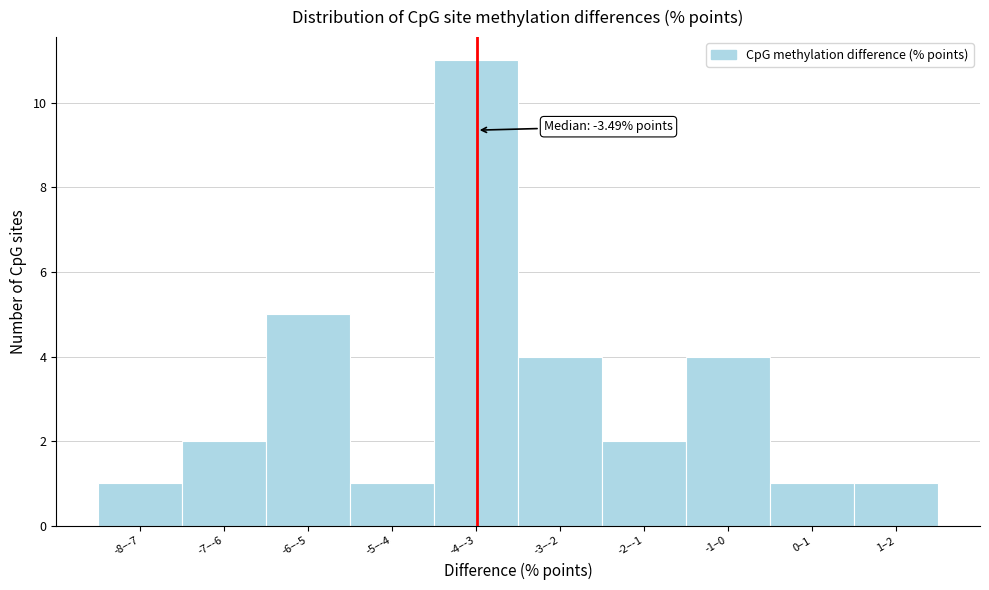

Reading left to right, transcribe all the data shown in this chart.

-8–-7=1	-7–-6=2	-6–-5=5	-5–-4=1	-4–-3=11	-3–-2=4	-2–-1=2	-1–0=4	0–1=1	1–2=1